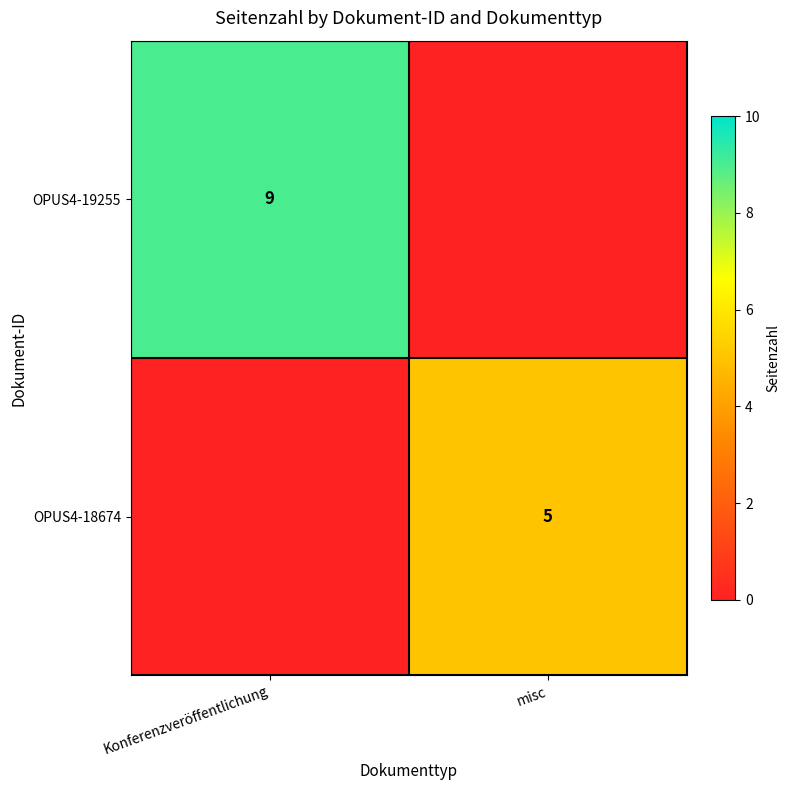

How many series are shown in this chart?

2